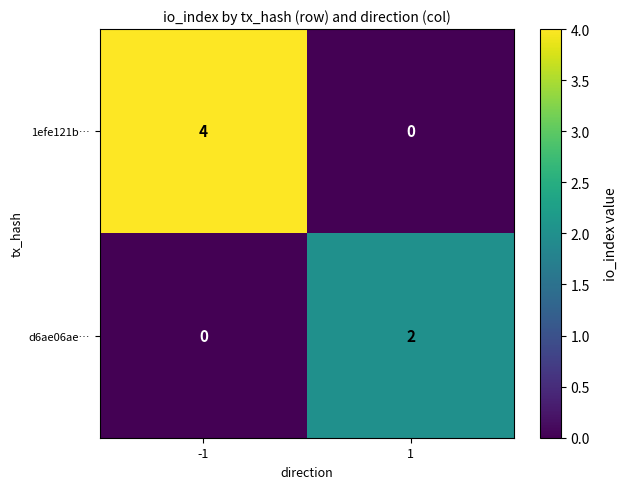

The value of d6ae06ae… at 1 is 1. True or false?

False